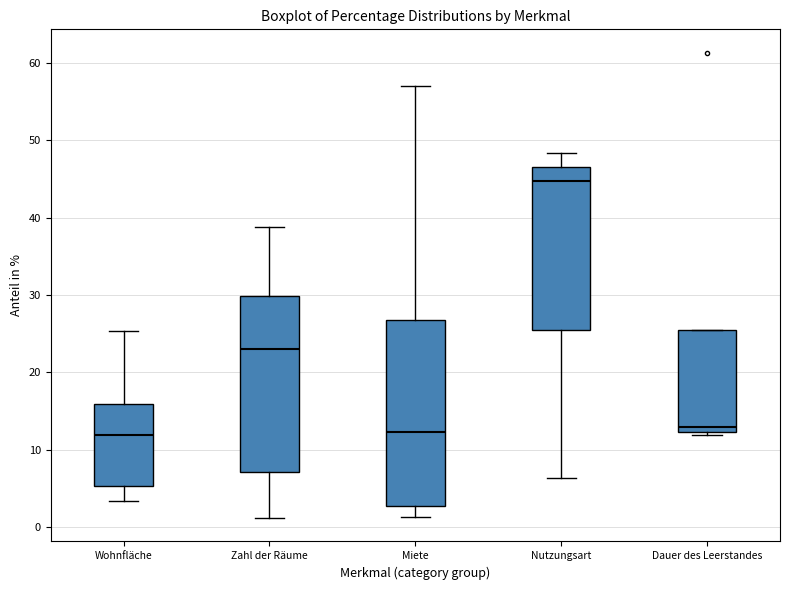

Where does the median line of the box for Zahl der Räume sit on the y-axis? The values are not printed on the chart, so give them approximately, as read against the axis.

23